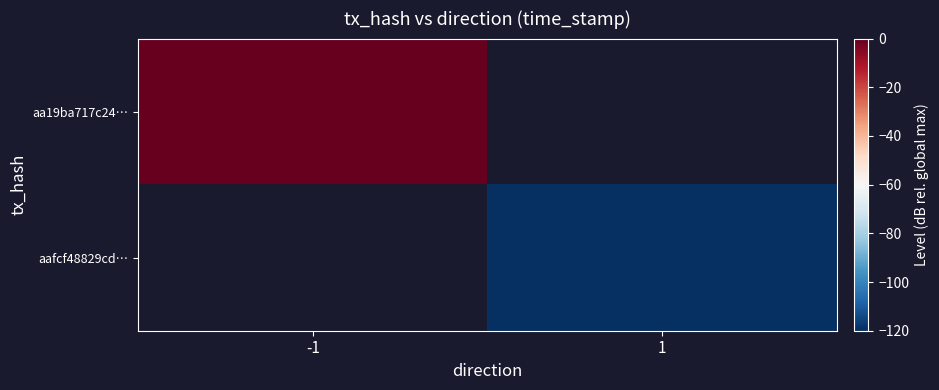

What is the smallest value displayed?

-120.0